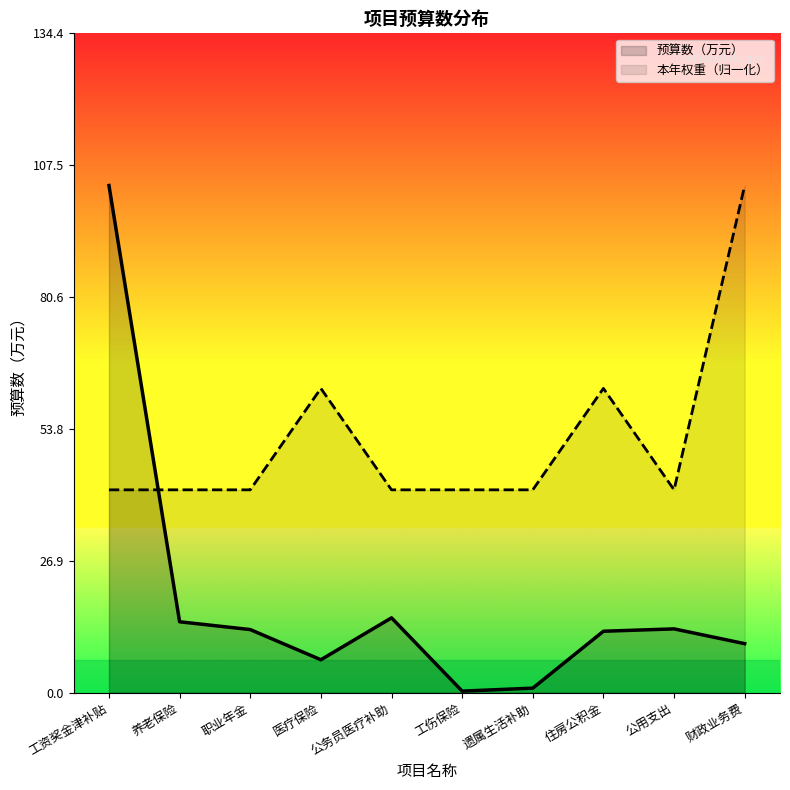

Does the chart have visible grid lines?

No